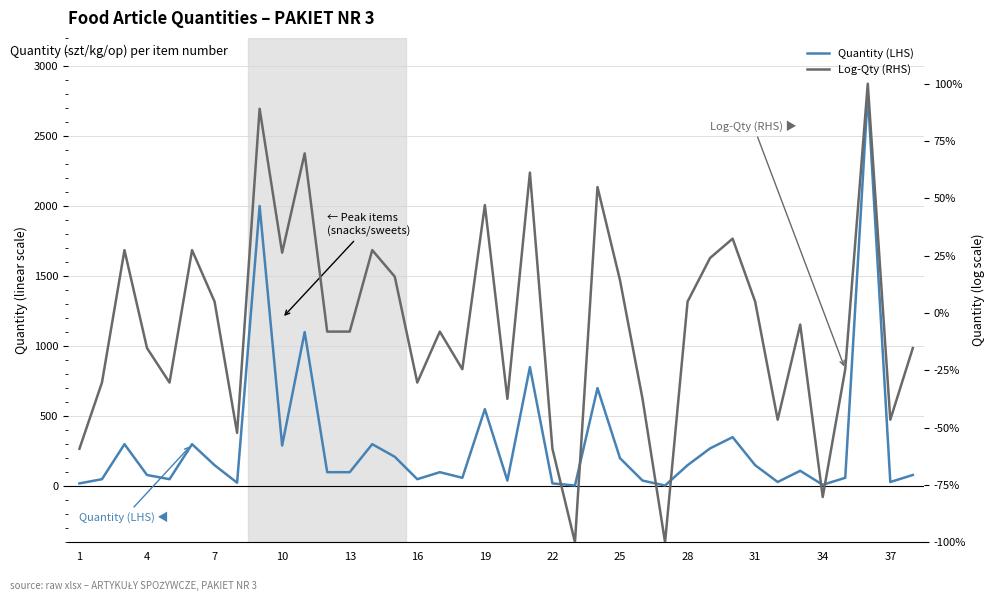

What is the highest value of the Quantity (LHS) series?

2800.0